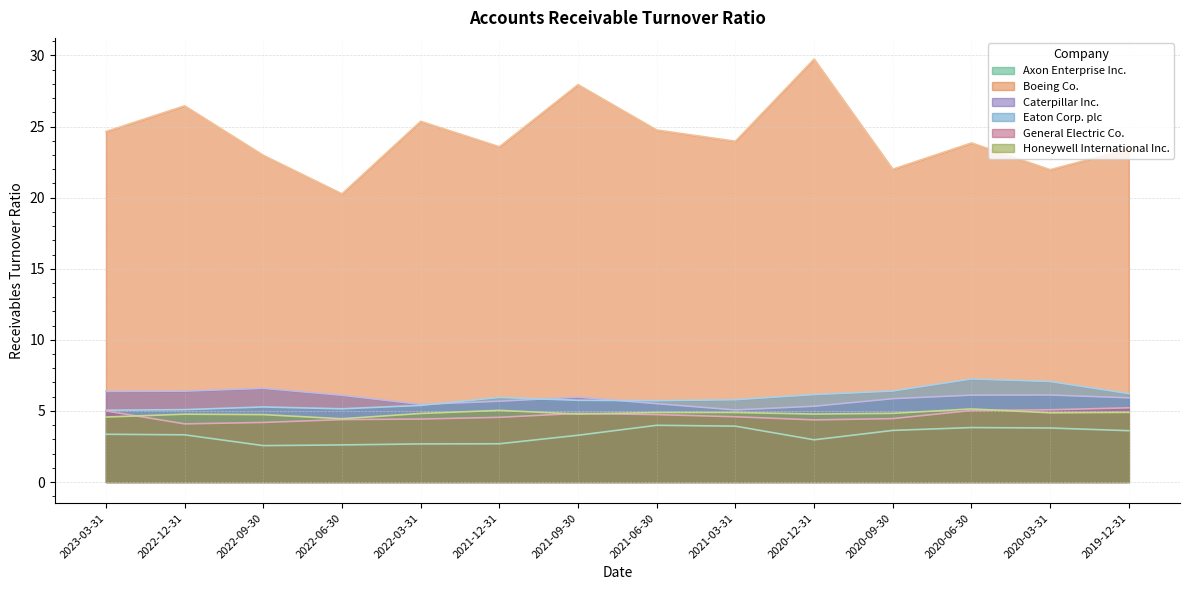

True or false: Honeywell International Inc. has a value of 4.6 at 2023-03-31.

True